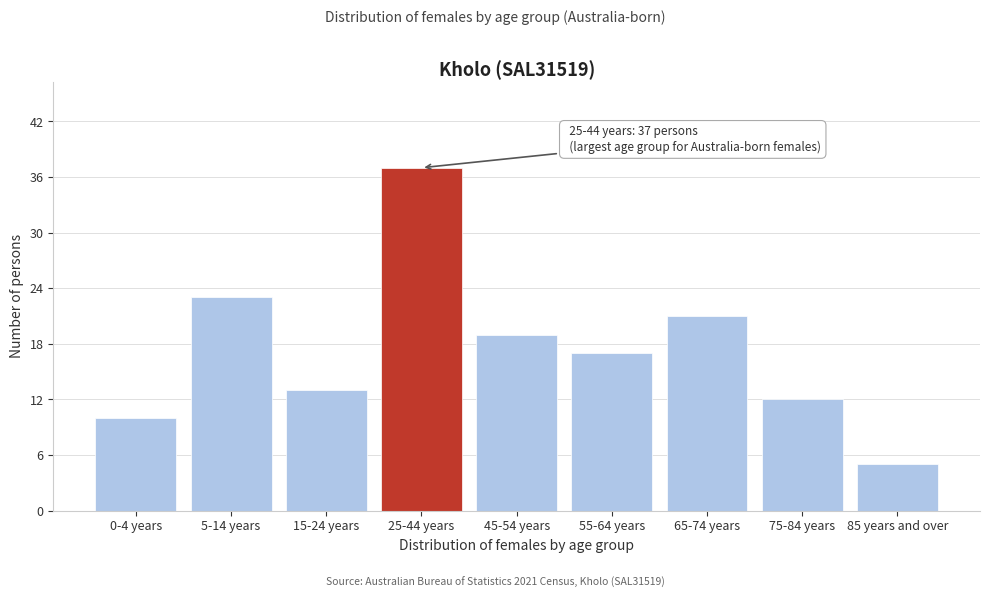

Reading right to left, transcribe all the data shown in this chart.

5	12	21	17	19	37	13	23	10